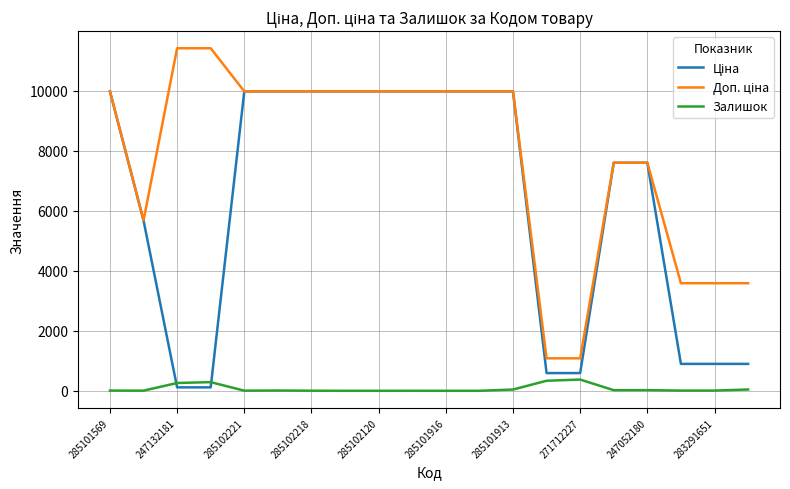

What is the maximum value for Залишок?

374.0